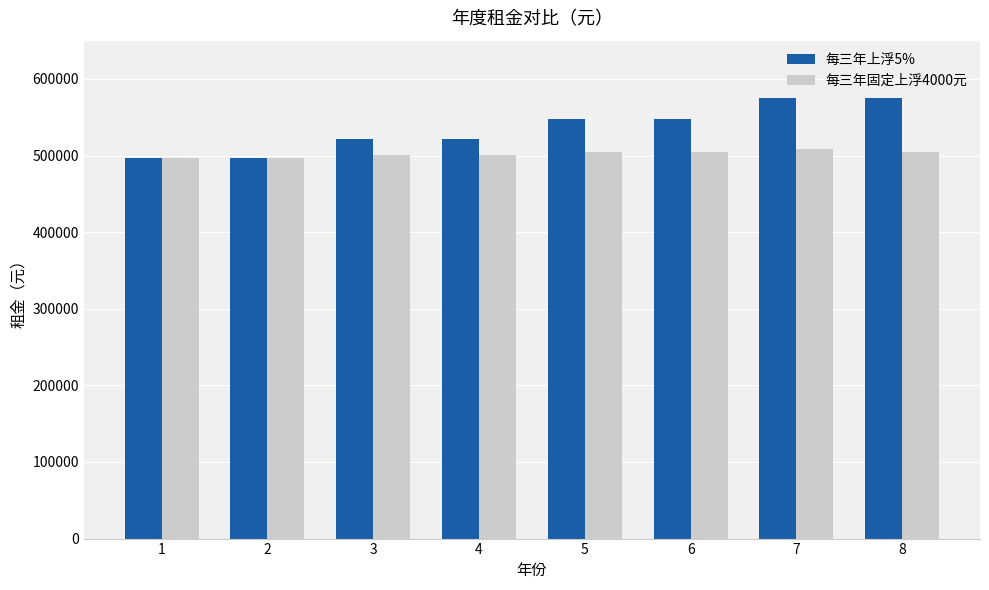

What is the difference between the highest and lowest values at 7?

66248.0